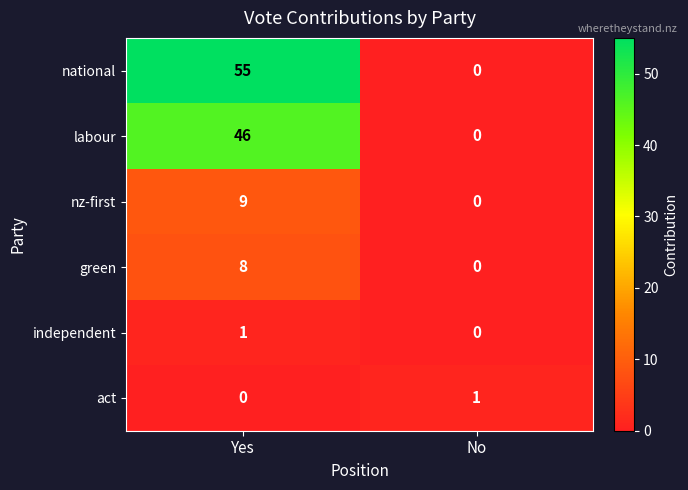

What is the sum of the nz-first values at Yes and No?

9